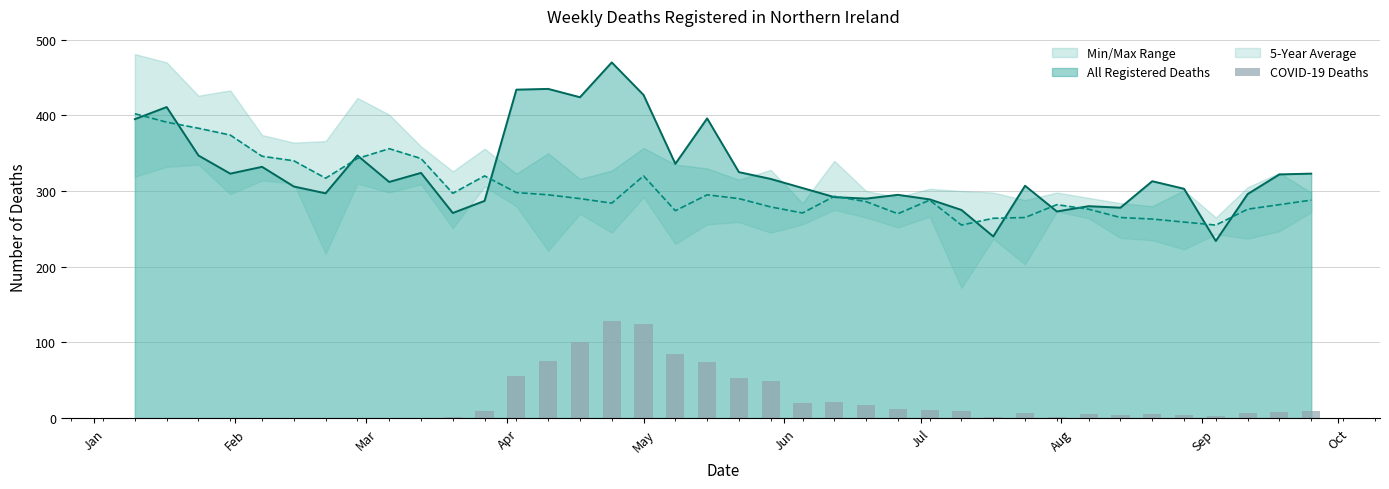

Are the bars horizontal?

No